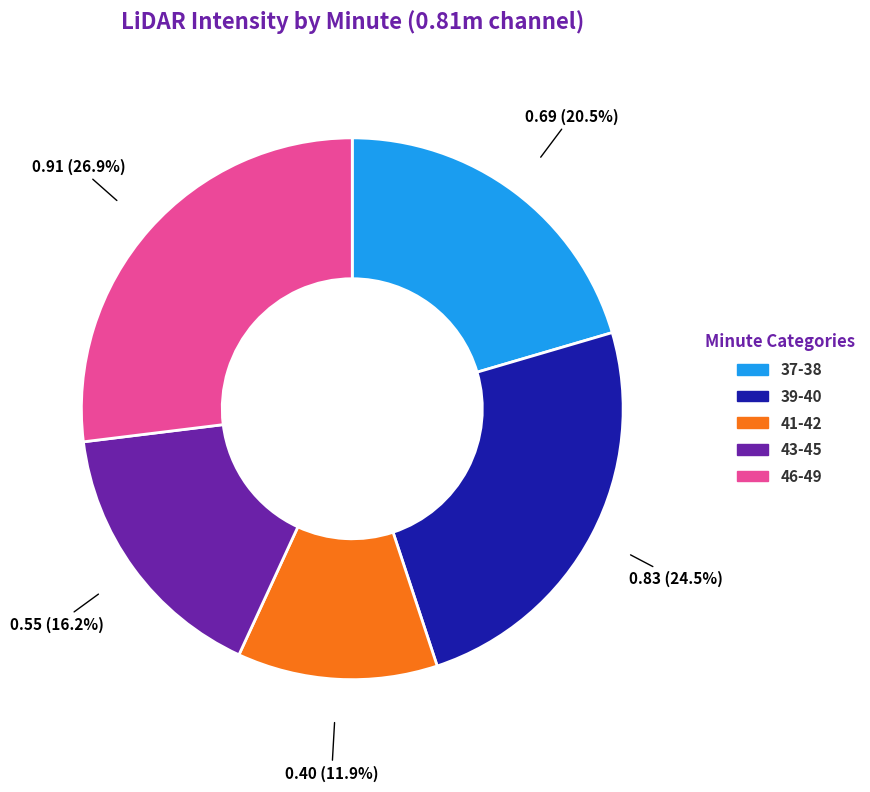

Is there any slice that represents more than half of the pie?

No